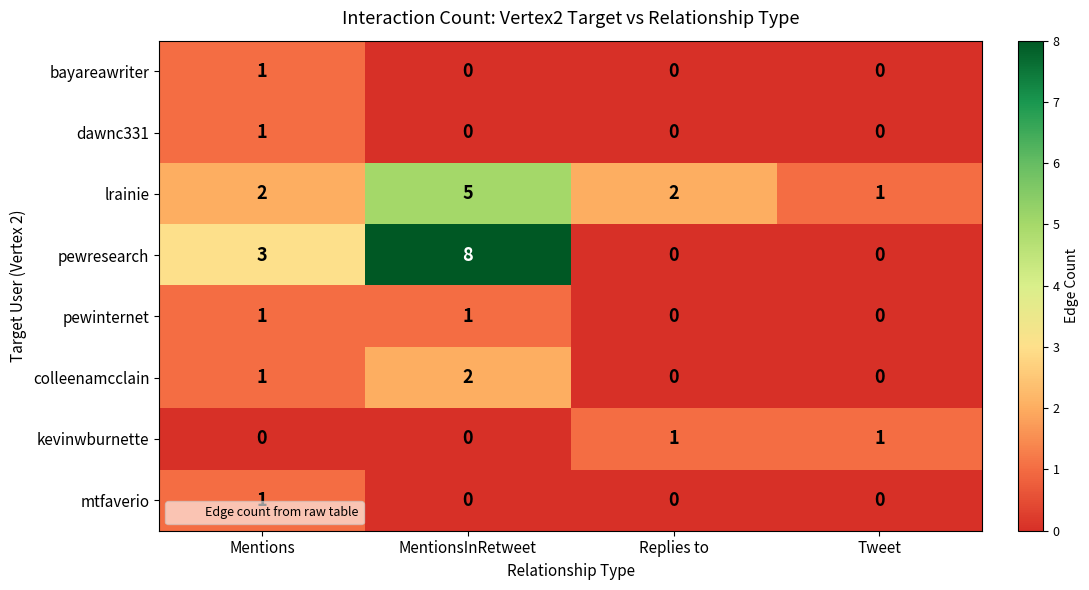

Which series changed the most between Mentions and Tweet?

pewresearch